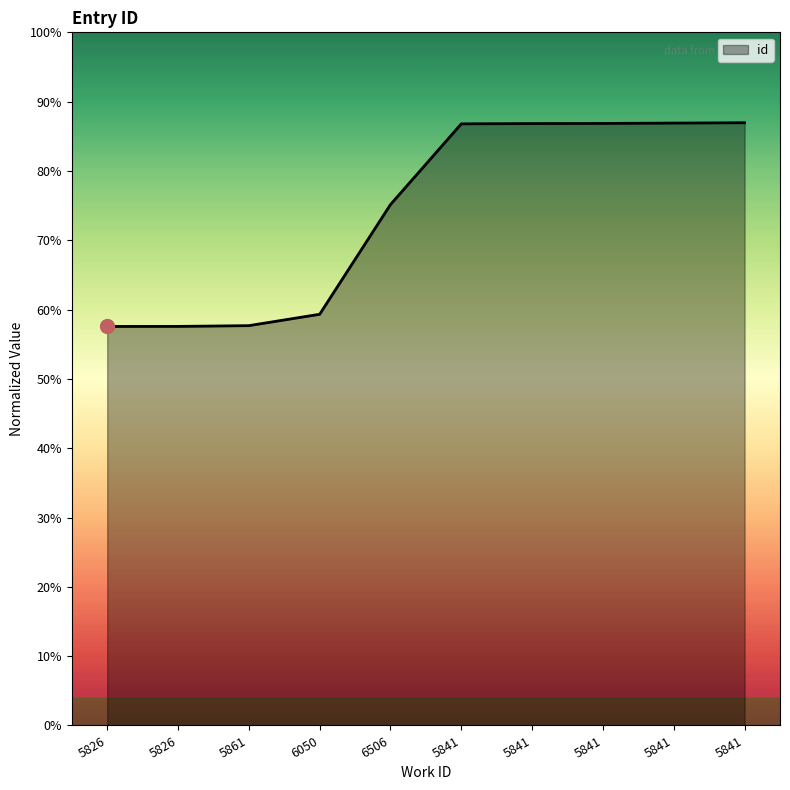

Between 5841 and 6506, which is larger?

5841